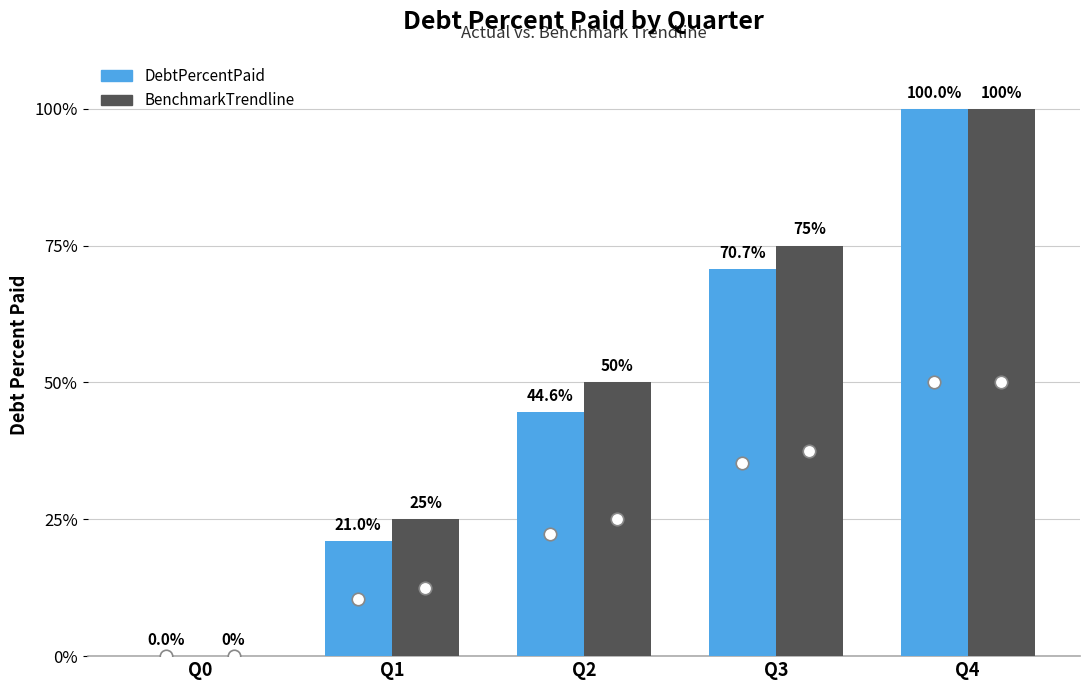

What is the approximate value of BenchmarkTrendline at Q4?

100.0